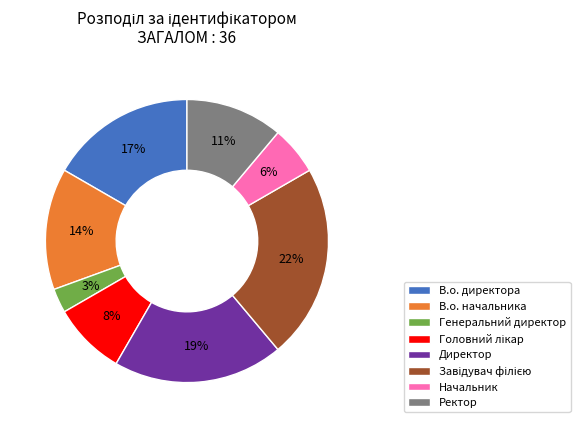

To the nearest percent, what is the combined percentage of Директор and В.о. директора?

36%